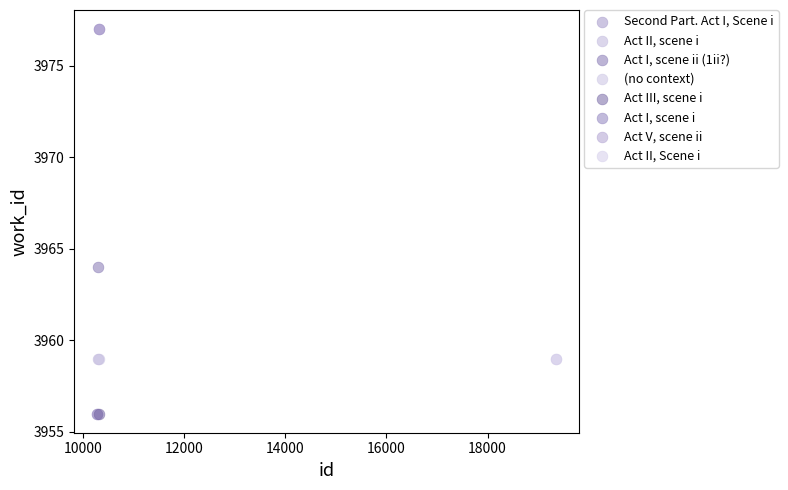

What are all the series names shown in the legend?

Second Part. Act I, Scene i, Act II, scene i, Act I, scene ii (1ii?), (no context), Act III, scene i, Act I, scene i, Act V, scene ii, Act II, Scene i